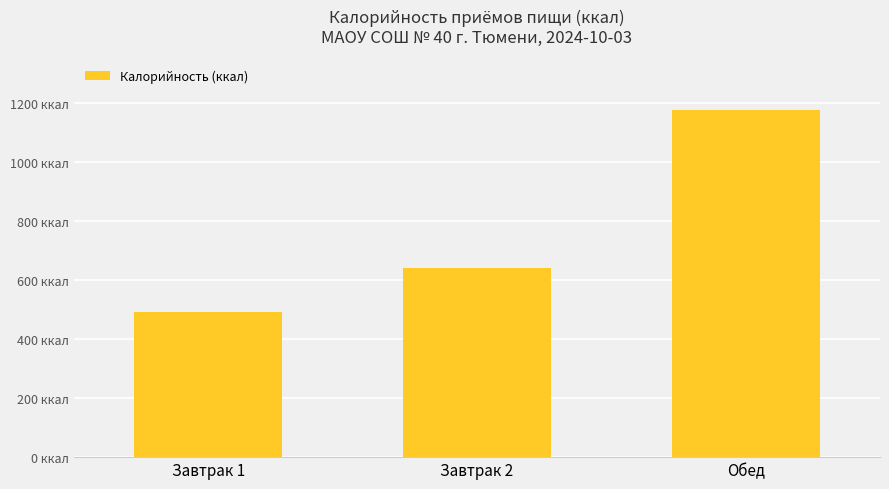

List the labels in order of value, largest first.

Обед, Завтрак 2, Завтрак 1